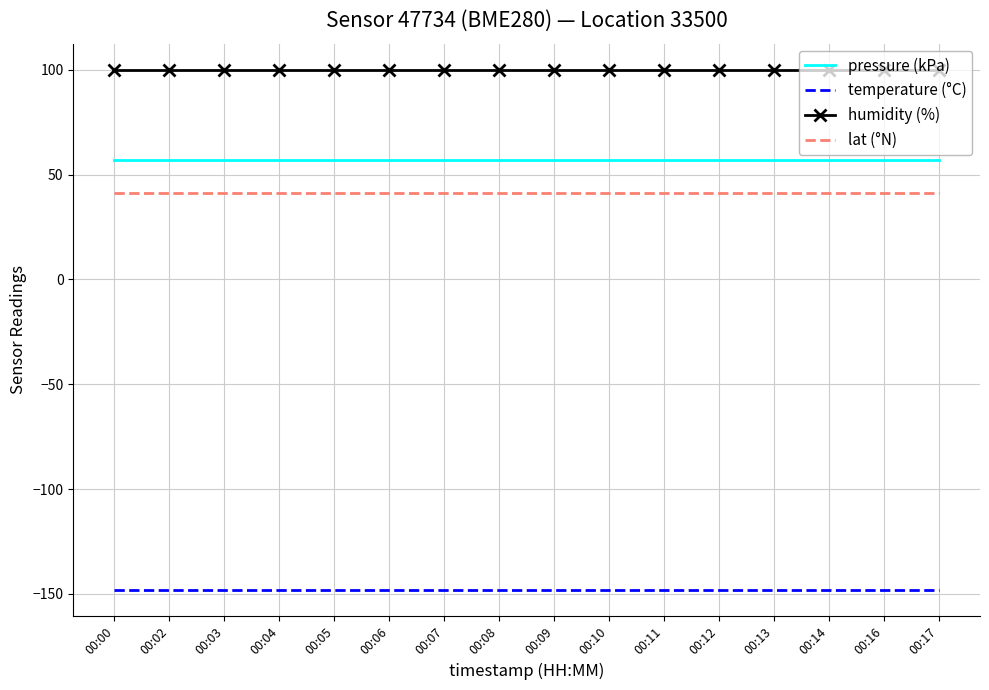

What is the approximate value of lat (°N) at 00:14?

41.0